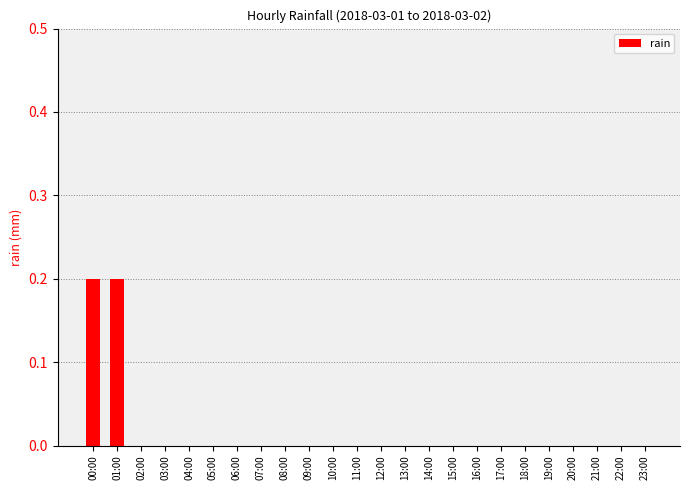

Is it true that the value at 07:00 is 0.1?

False